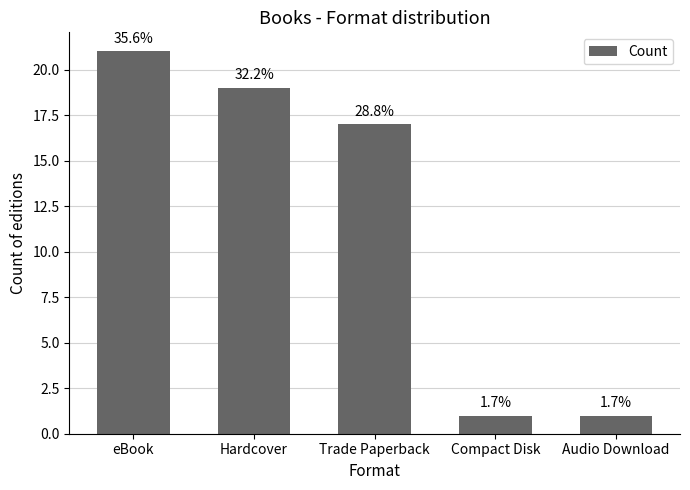

How many bars are there in total?

5